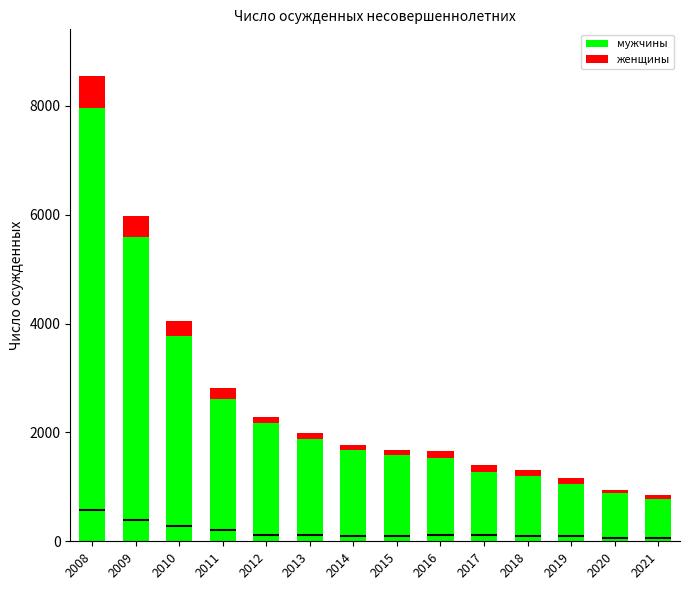

Between 2018 and 2021, which series saw the biggest shift?

мужчины